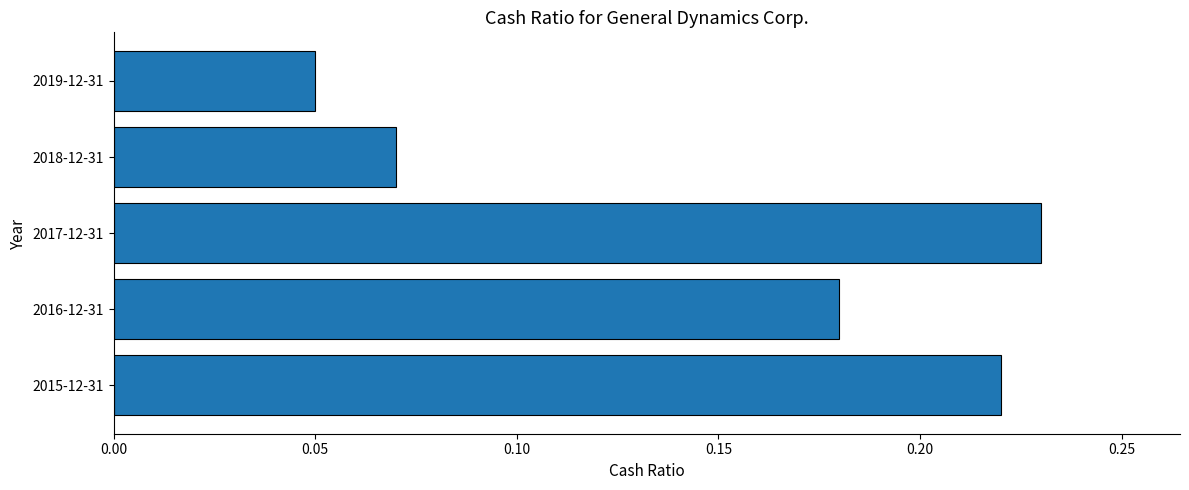

What position from the top is 2016-12-31?

4